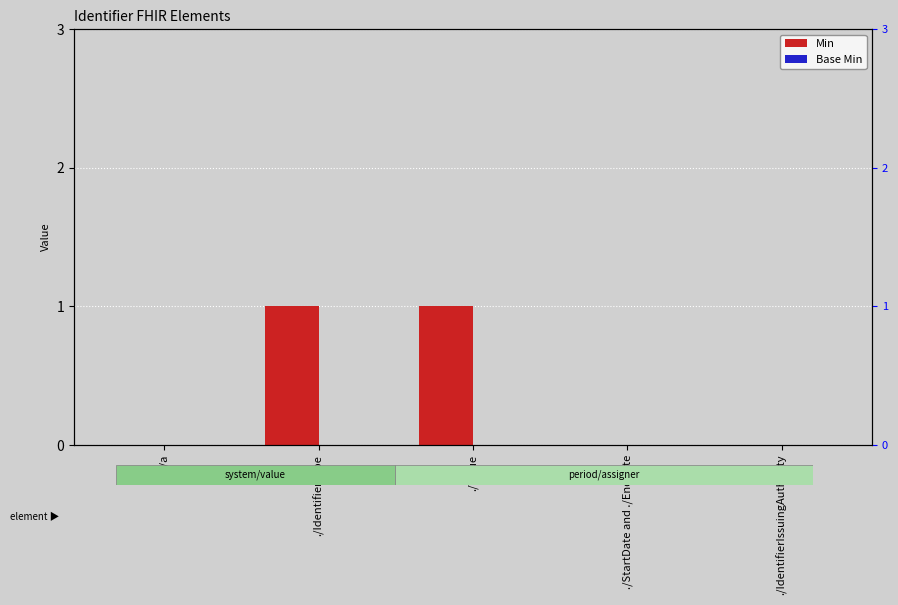

What is the label of the 2nd bar from the right?

./StartDate and ./EndDate